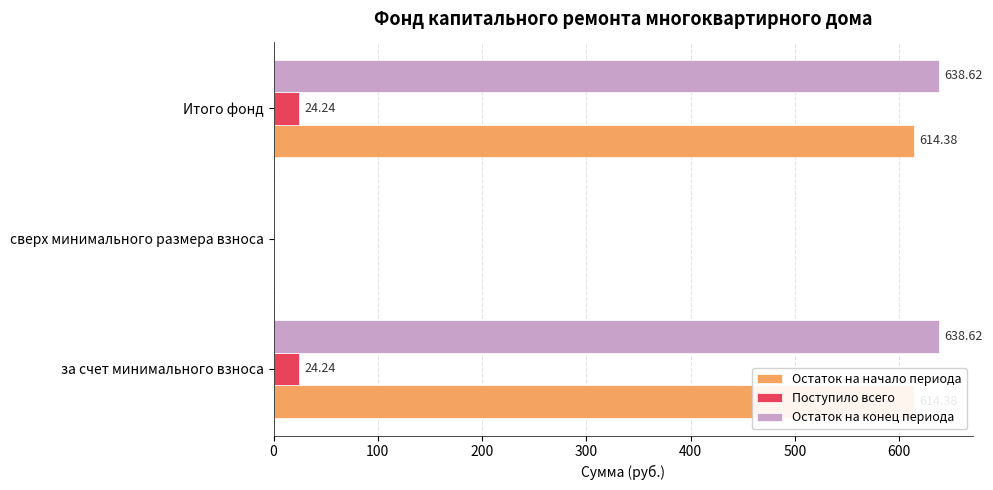

What is the sum of the Остаток на начало периода values at 100 and 200?

614.4